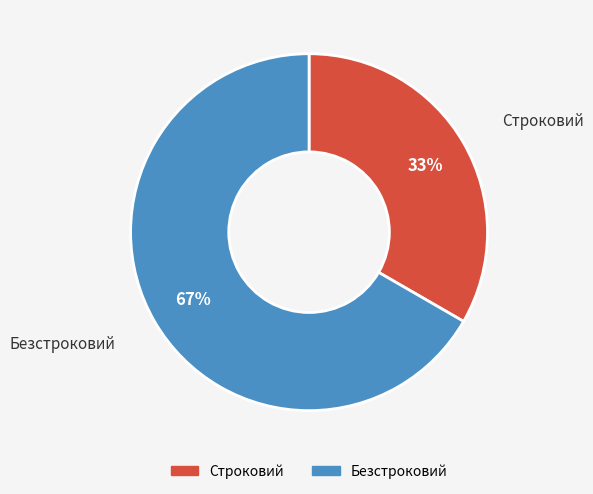

Does Безстроковий represent more than half of the total?

Yes